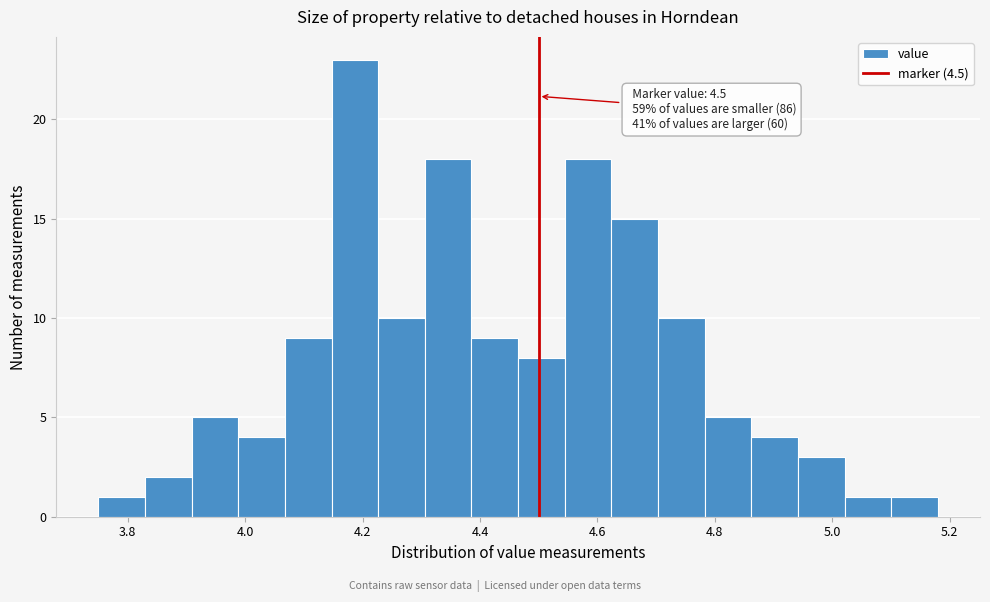

Read against the x-axis, roughly where is the centre of the tallest bar?

4.18